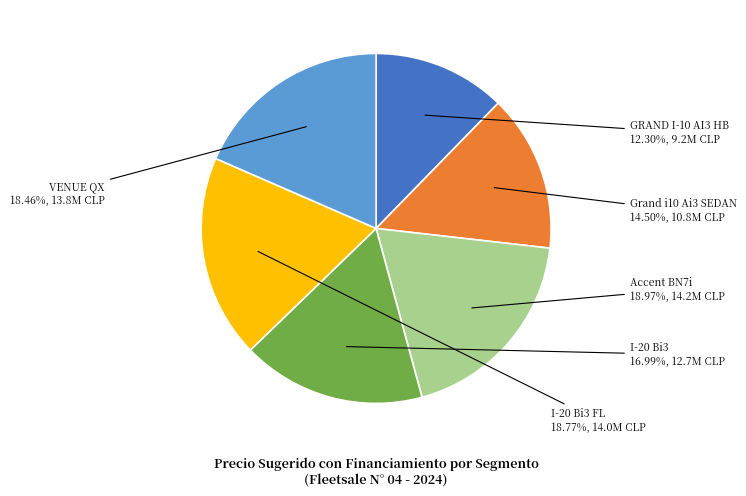

Is there a majority slice in this chart?

No